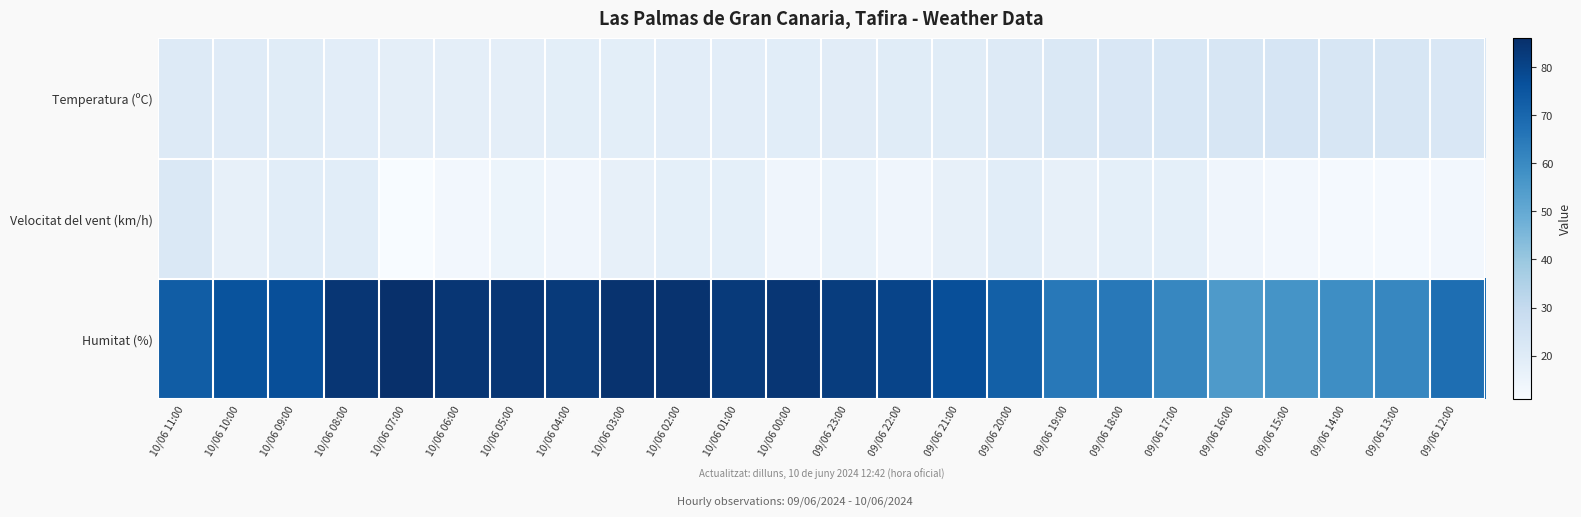

At how many categories does at least one series exceed 75?

14